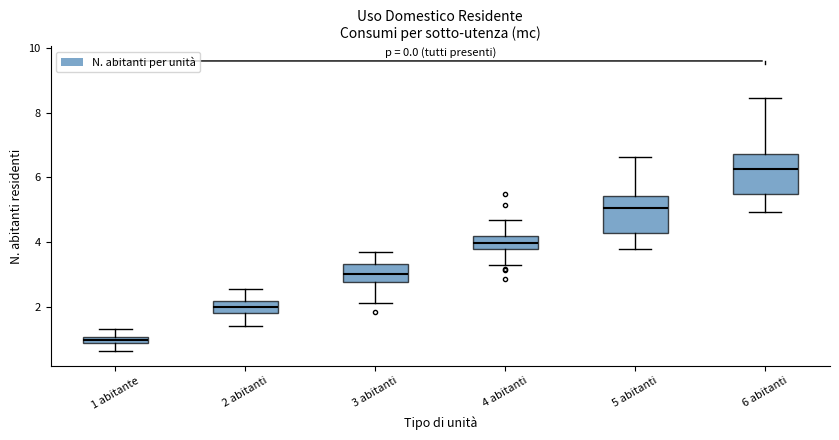

Which box's median line is the lowest?

1 abitante